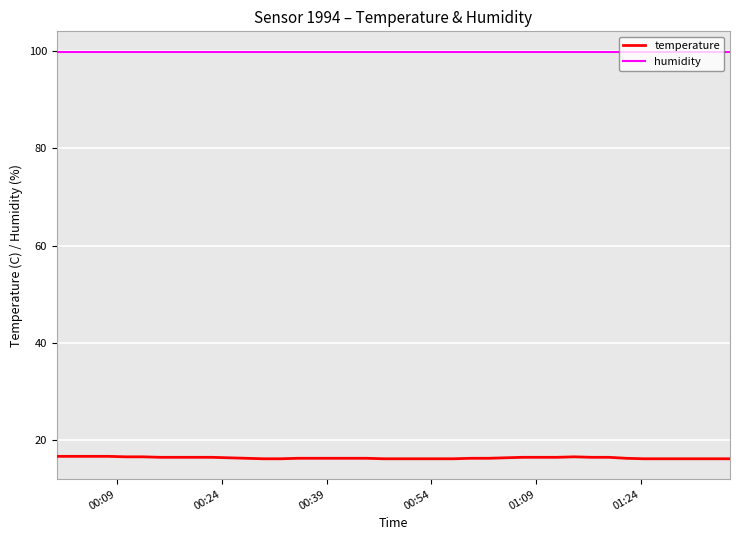

Which series has the largest total across all categories?

humidity